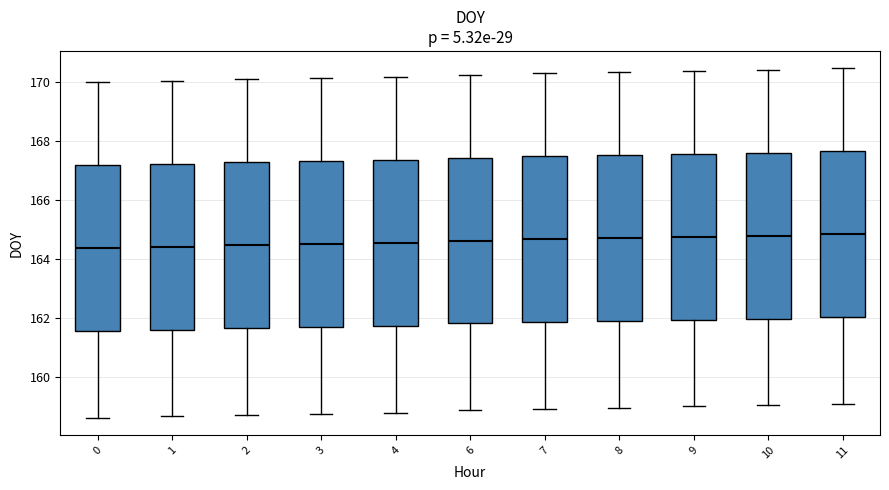

Where is the lower edge of the box at x = 11 on the y-axis? The values are not printed on the chart, so give them approximately, as read against the axis.

162.0